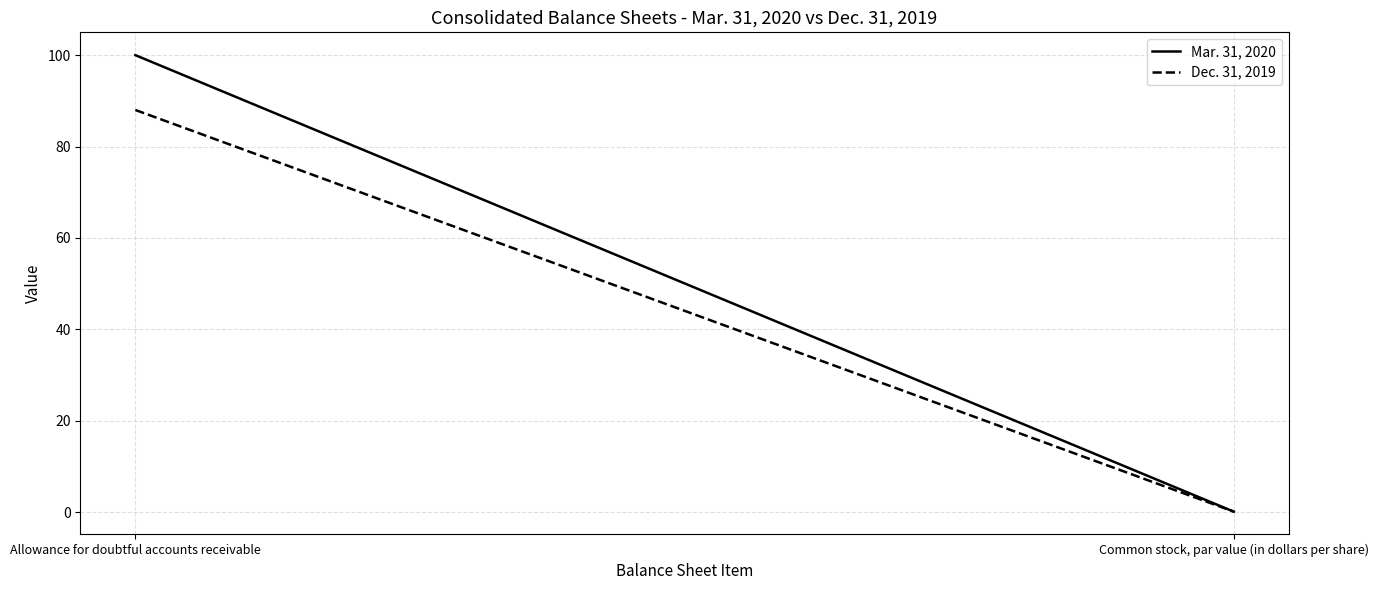

Reading left to right, what are all the values shown in this chart?

Mar. 31, 2020: 100.0	0.1
Dec. 31, 2019: 88.0	0.1